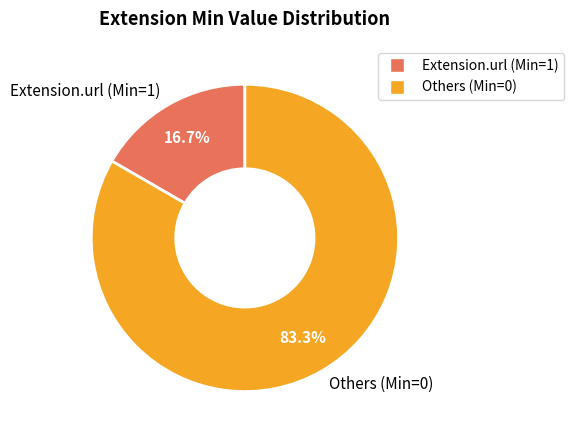

How many segments does this pie chart have?

2